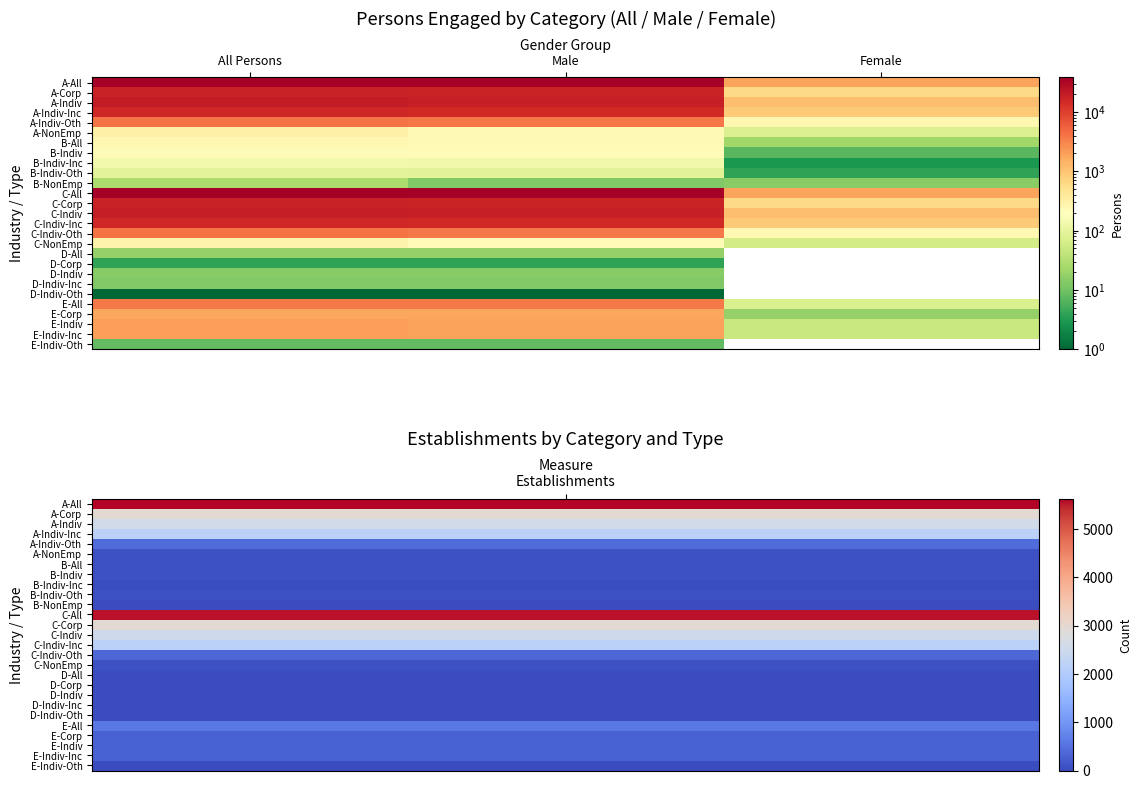

Reading left to right, list all the values displayed in this chart.

A-All: All Persons=37998	Male=36155	Female=1843
A-Corp: All Persons=17816	Male=17188	Female=628
A-Indiv: All Persons=19867	Male=18728	Female=1139
A-Indiv-Inc: All Persons=15798	Male=14909	Female=889
A-Indiv-Oth: All Persons=4069	Male=3819	Female=250
A-NonEmp: All Persons=315	Male=239	Female=76
B-All: All Persons=256	Male=234	Female=22
B-Indiv: All Persons=228	Male=221	Female=7
B-Indiv-Inc: All Persons=137	Male=134	Female=3
B-Indiv-Oth: All Persons=91	Male=87	Female=4
B-NonEmp: All Persons=28	Male=13	Female=15
C-All: All Persons=37742	Male=35921	Female=1821
C-Corp: All Persons=17816	Male=17188	Female=628
C-Indiv: All Persons=19639	Male=18507	Female=1132
C-Indiv-Inc: All Persons=15661	Male=14775	Female=886
C-Indiv-Oth: All Persons=3978	Male=3732	Female=246
C-NonEmp: All Persons=287	Male=226	Female=61
D-All: All Persons=18	Male=18	Female=0
D-Corp: All Persons=4	Male=4	Female=0
D-Indiv: All Persons=14	Male=14	Female=0
D-Indiv-Inc: All Persons=13	Male=13	Female=0
D-Indiv-Oth: All Persons=1	Male=1	Female=0
E-All: All Persons=3776	Male=3706	Female=70
E-Corp: All Persons=1778	Male=1760	Female=18
E-Indiv: All Persons=1995	Male=1946	Female=49
E-Indiv-Inc: All Persons=1987	Male=1938	Female=49
E-Indiv-Oth: All Persons=8	Male=8	Female=0